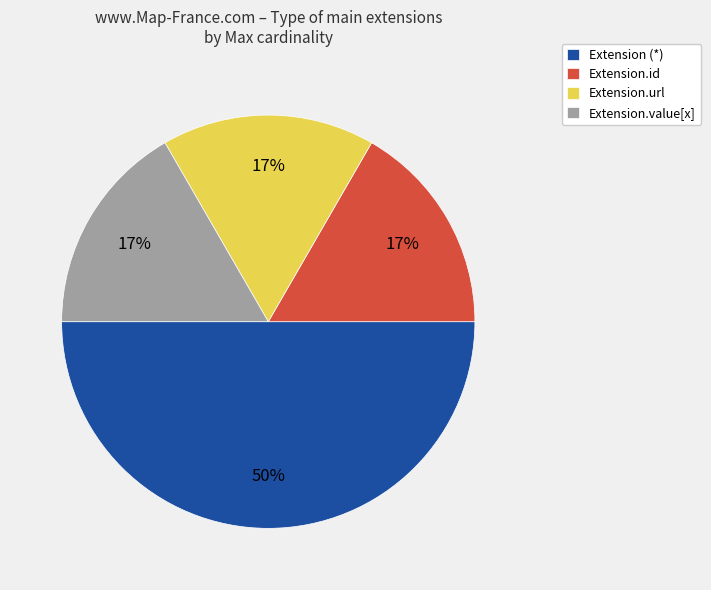

Is Extension.url the majority of the pie?

No